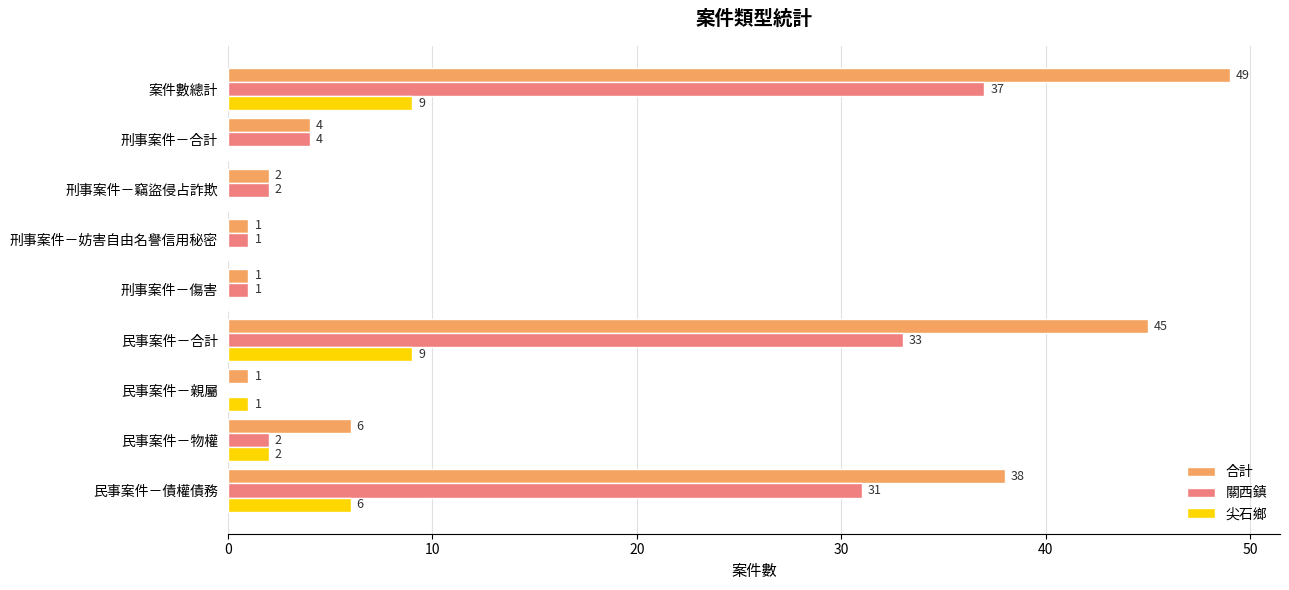

Between 刑事案件－竊盜侵占詐欺 and 案件數總計, which series saw the biggest shift?

合計